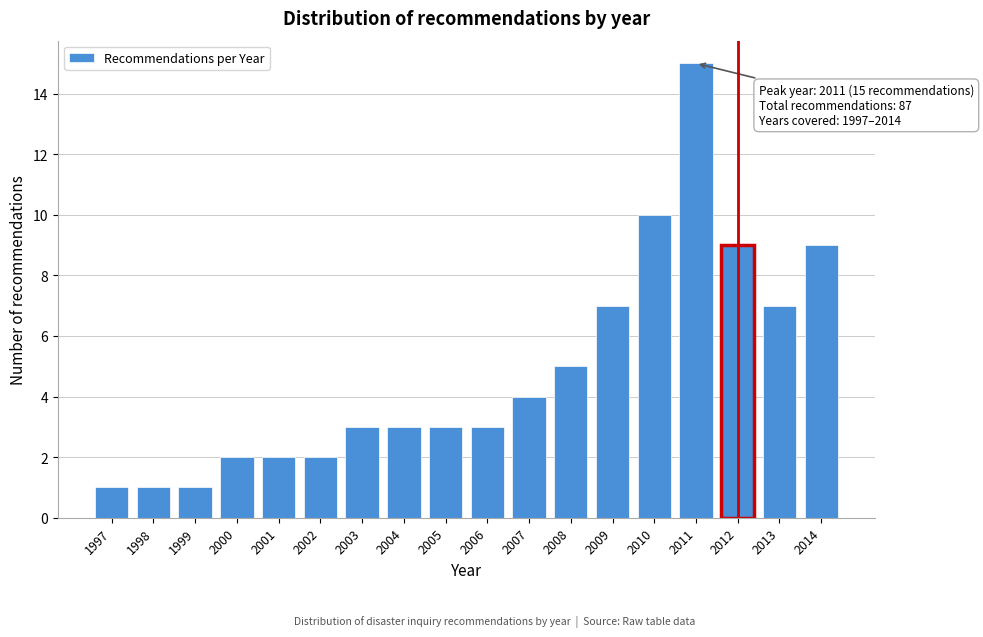

Reading left to right, transcribe all the data shown in this chart.

1	1	1	2	2	2	3	3	3	3	4	5	7	10	15	9	7	9